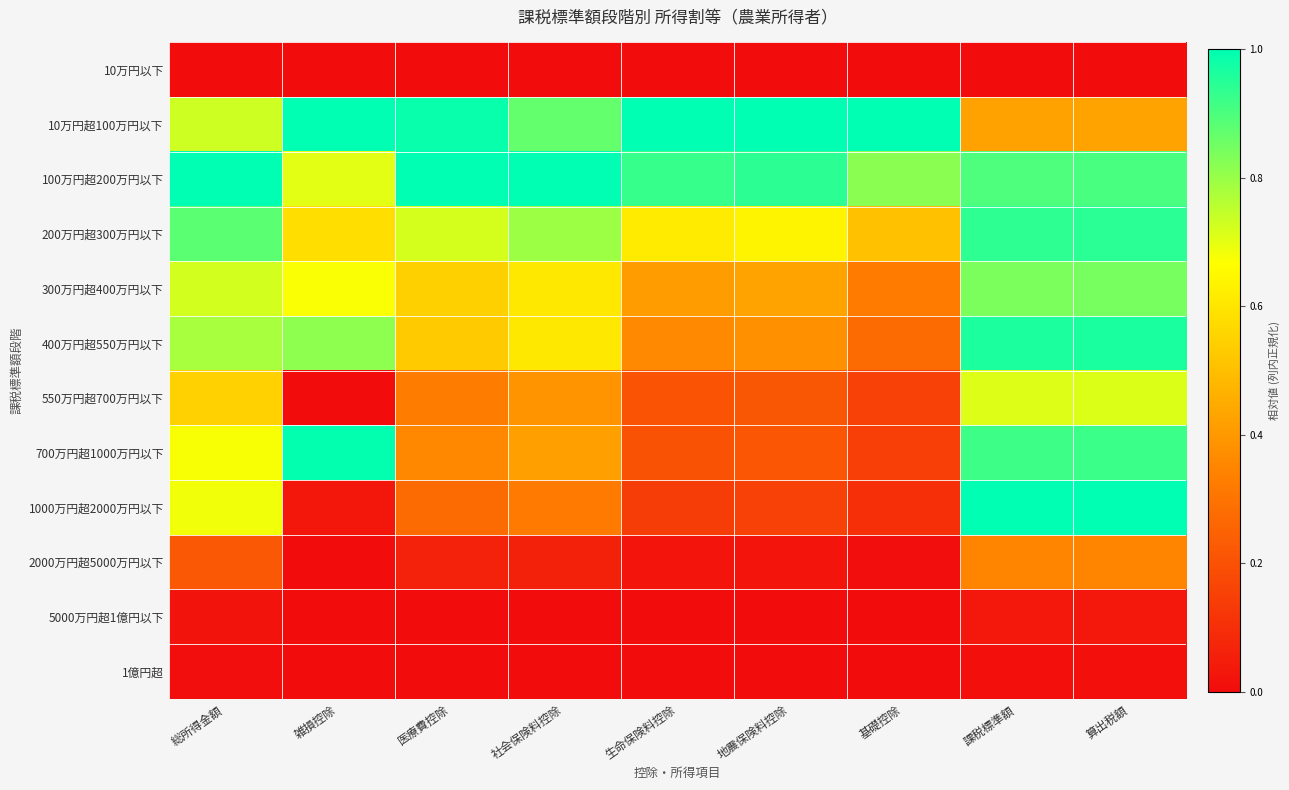

Count the number of categories in the chart.

9